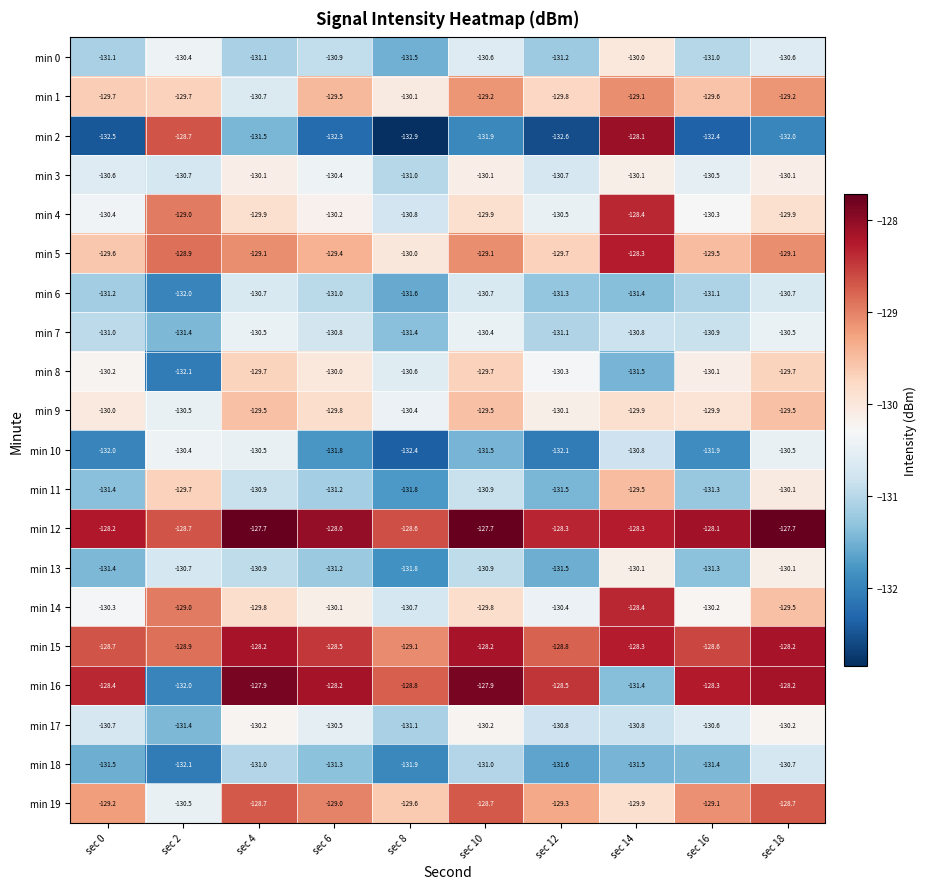

The value of min 5 at sec 18 is -129.1. True or false?

True